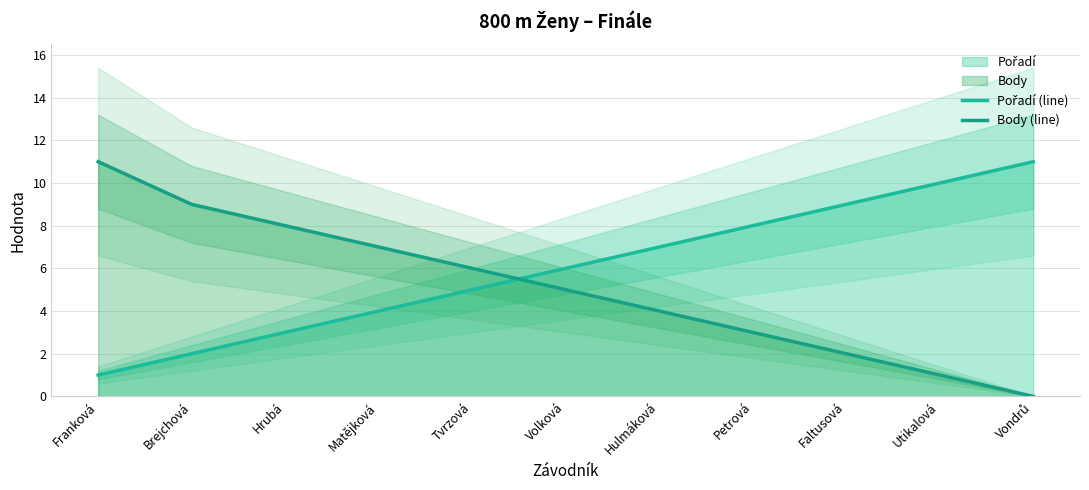

Which series has the widest spread of values?

Body (line)